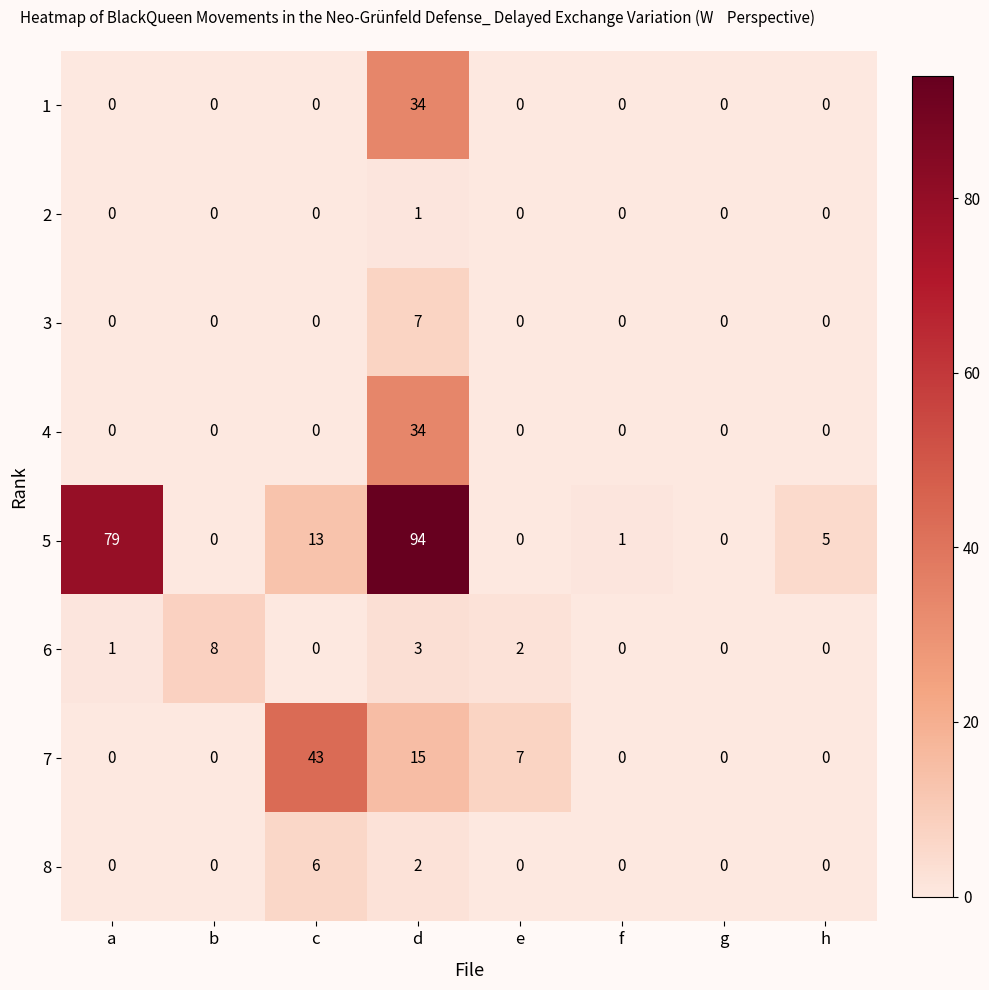

Is it true that 1 equals -18 at g?

False